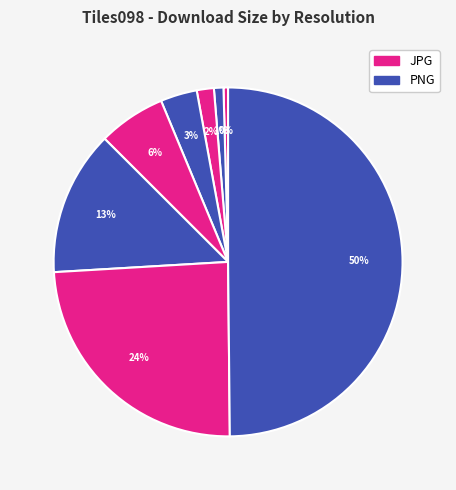

How many slices are in this pie chart?

8